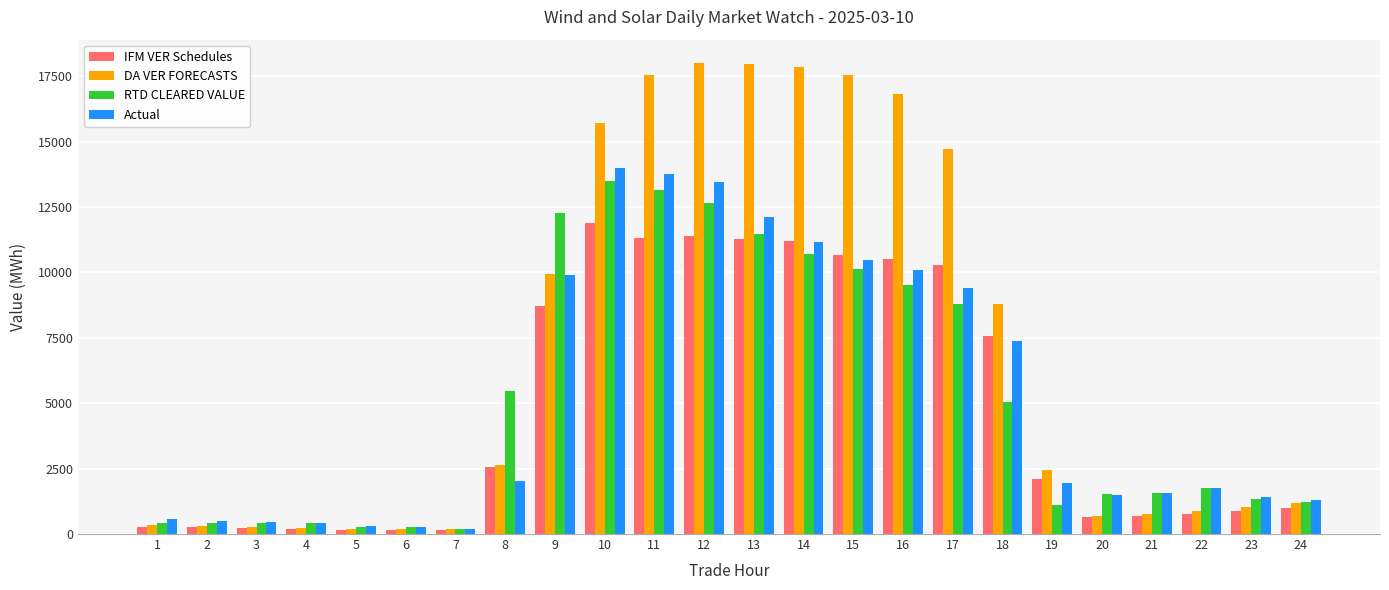

How many bars are there in each group?

4